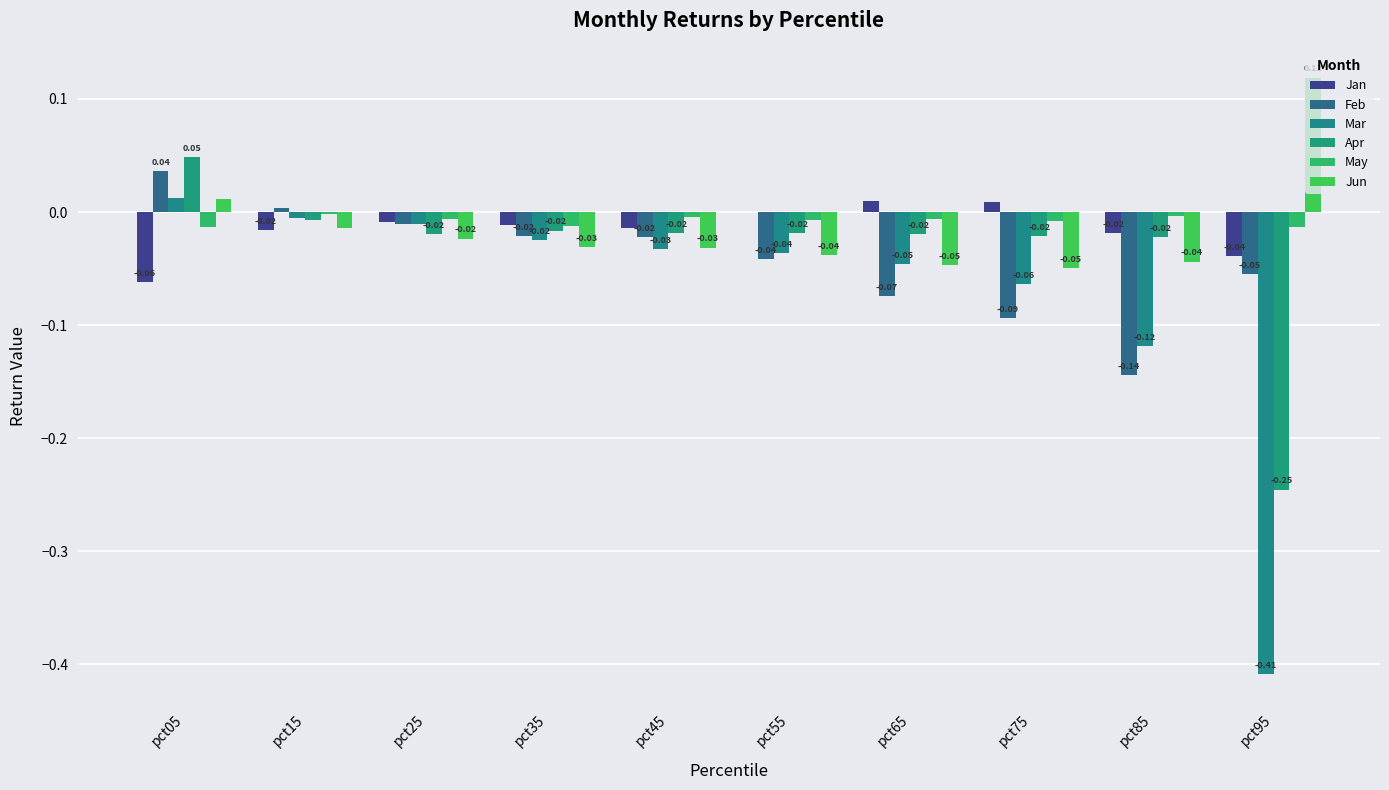

What is the sum of all Apr values?

-0.3